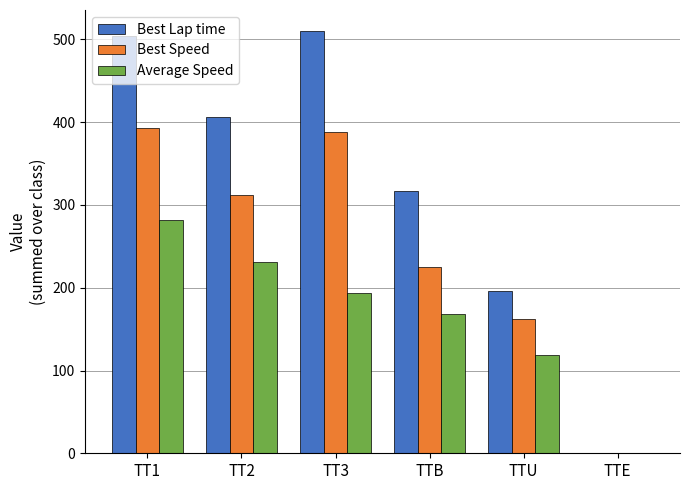

What is the highest value of the Best Speed series?

393.6